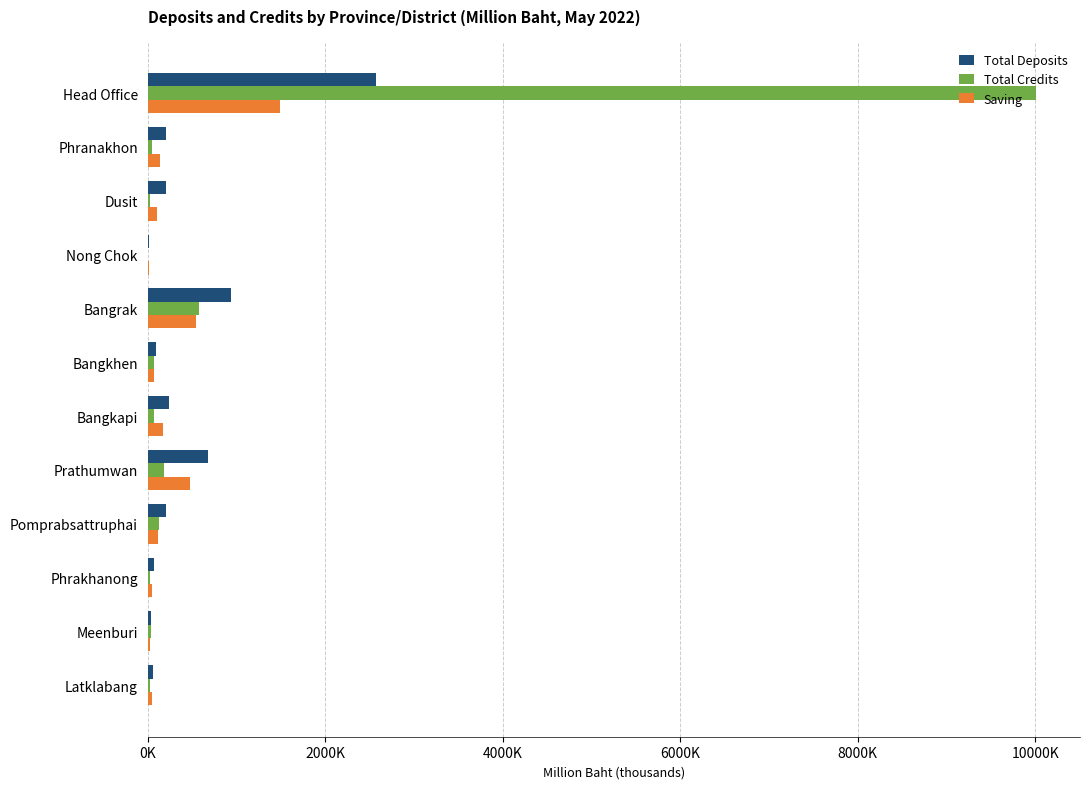

Which series has the largest total across all categories?

Total Credits